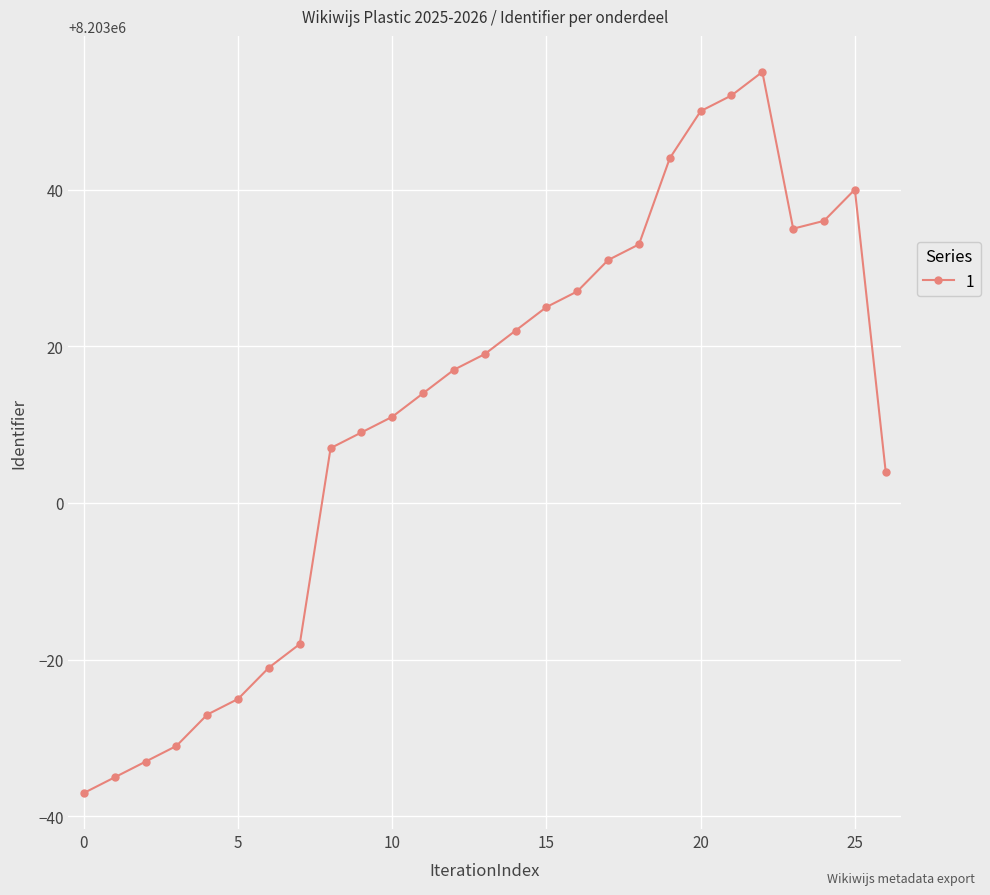

Count the number of data series in this chart.

1